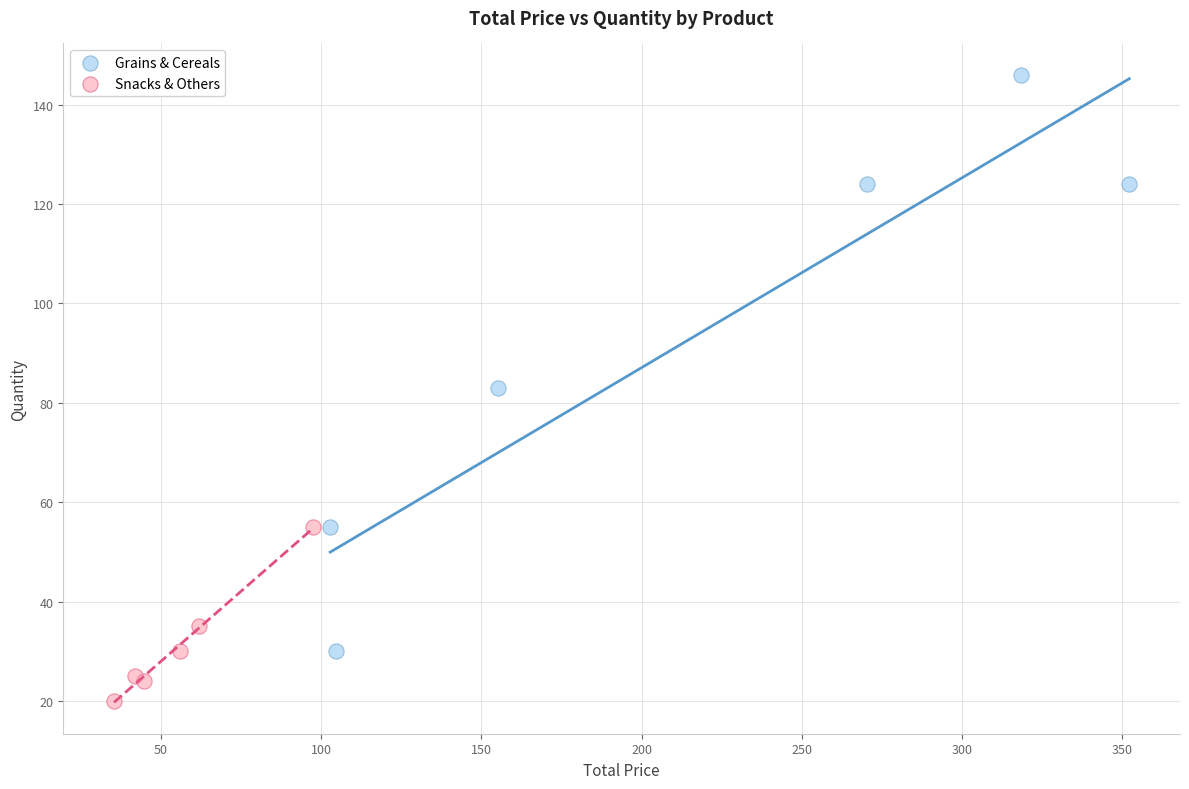

Which series contains the lowest Y value?

Snacks & Others